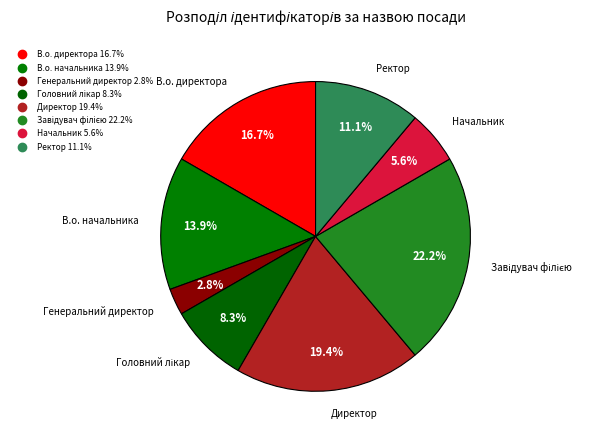

How many slices are in this pie chart?

8